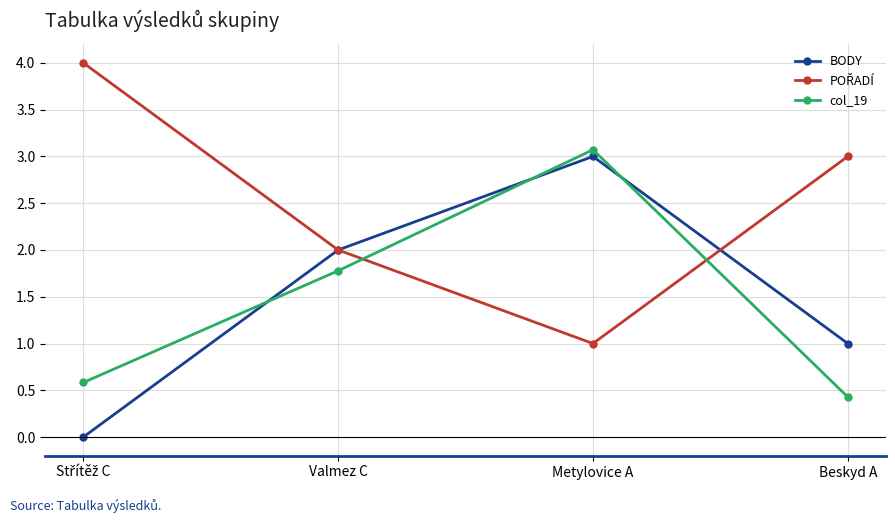

What value does the col_19 series have at Beskyd A?

0.4